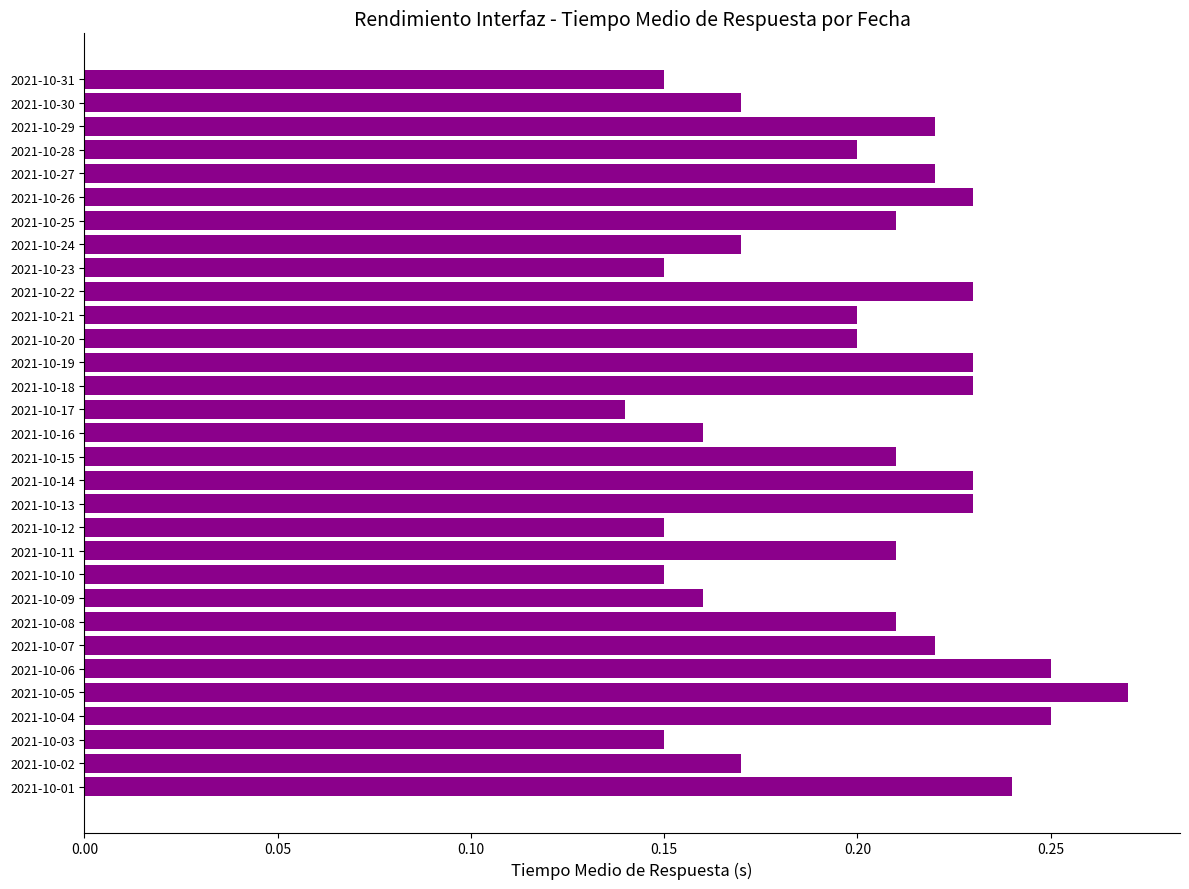

What is the sum of all values?

6.2